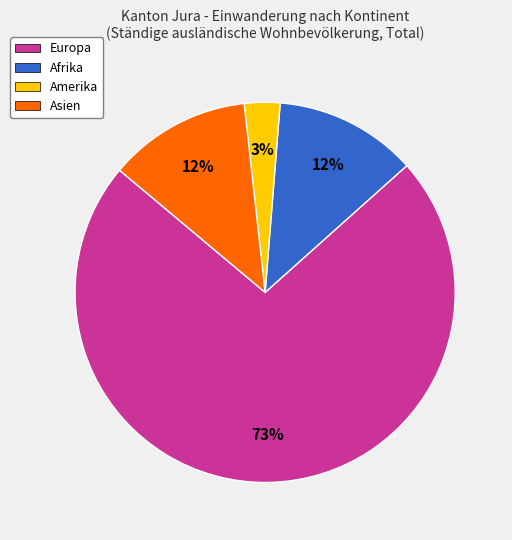

Which category has the smallest portion of the pie?

Amerika